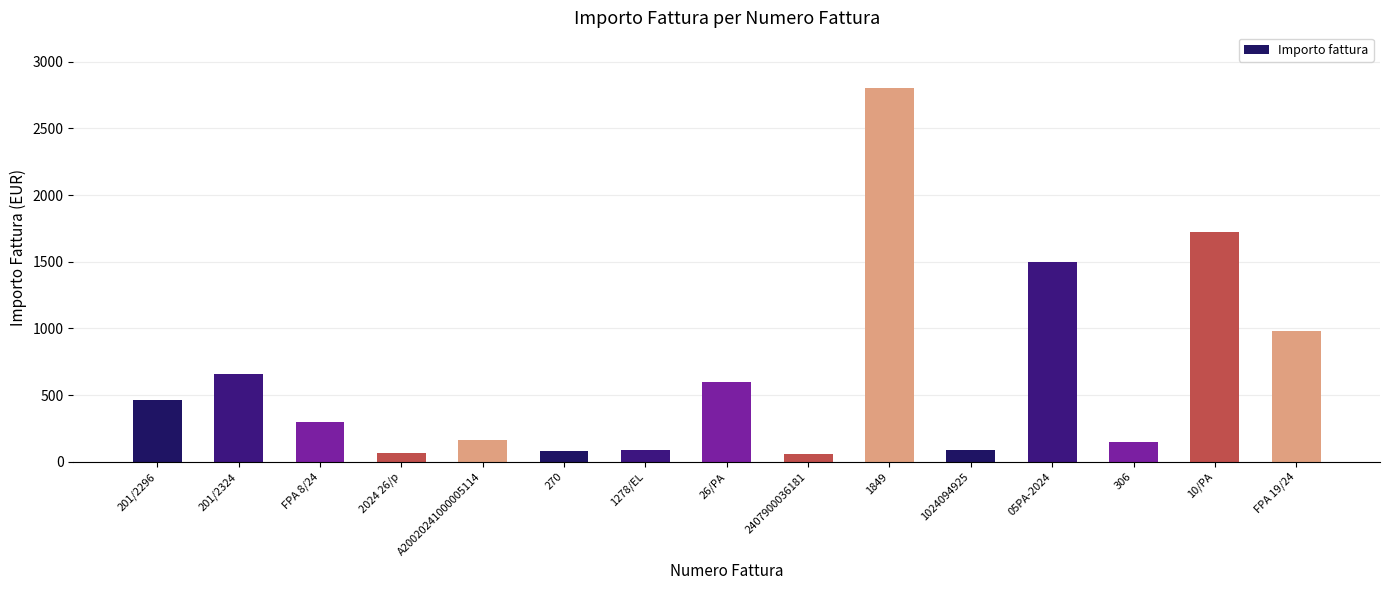

Are the bars horizontal?

No